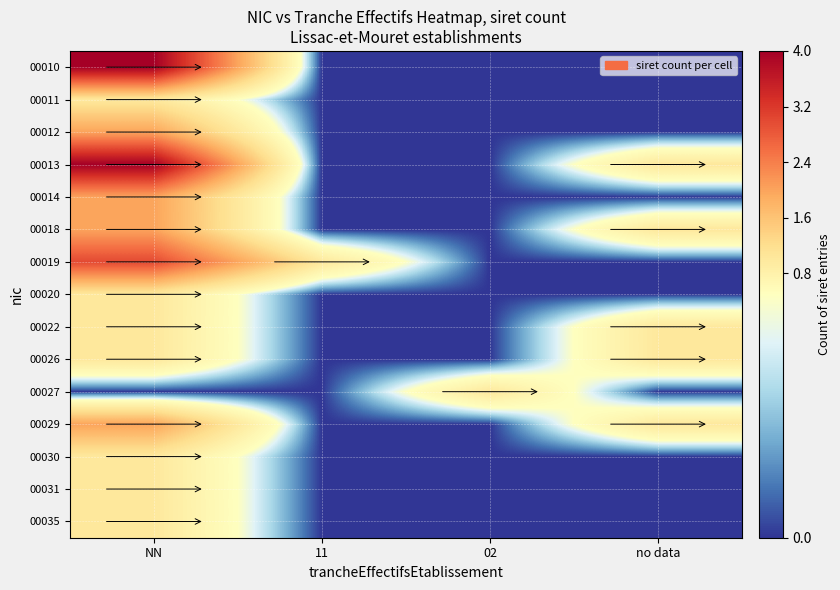

What is the total value across all series at 02?

1